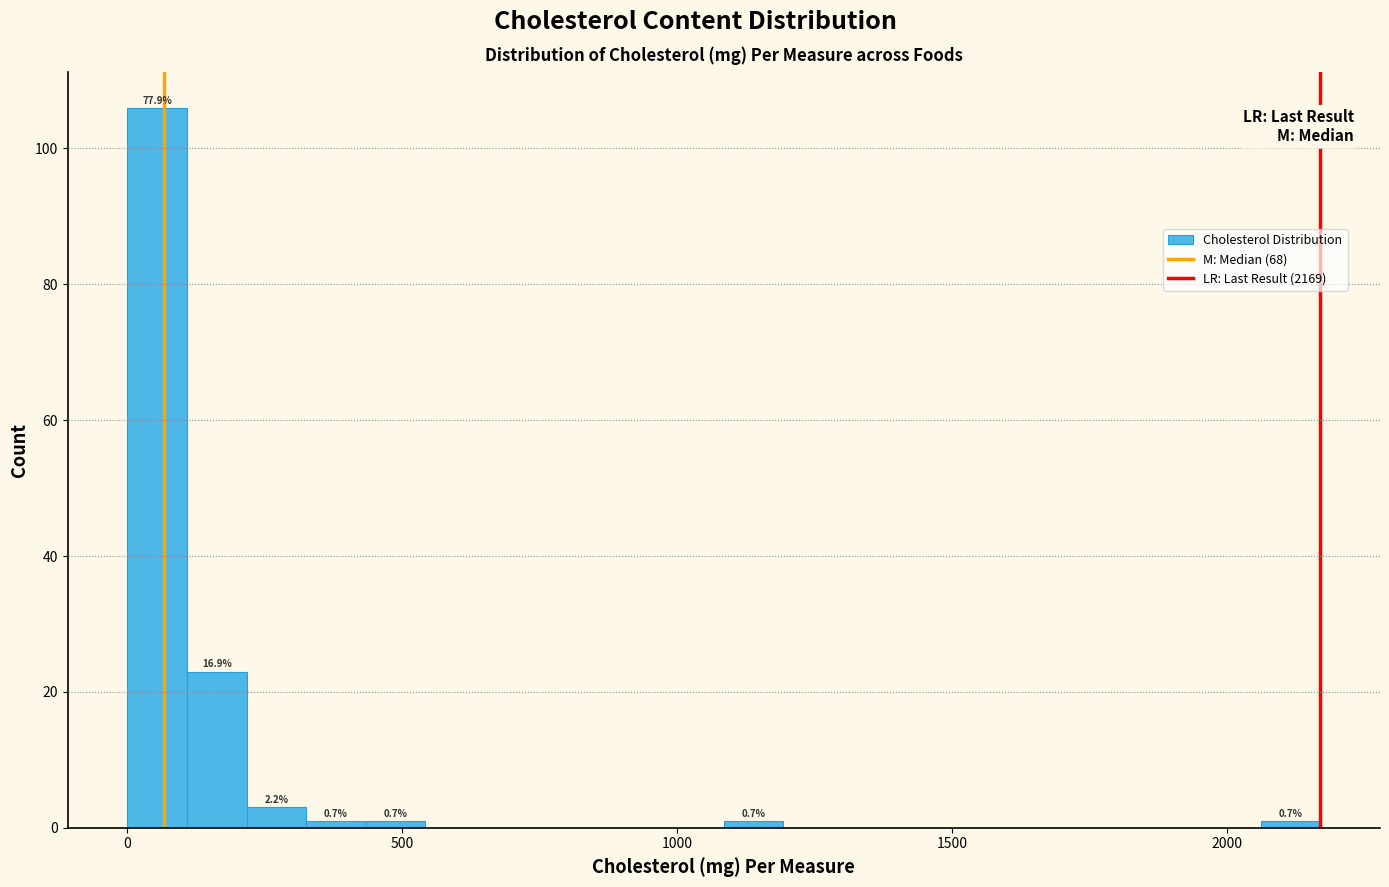

Around what value on the x-axis is the tallest bar? Give the approximate position of its centre, as read against the axis.

50